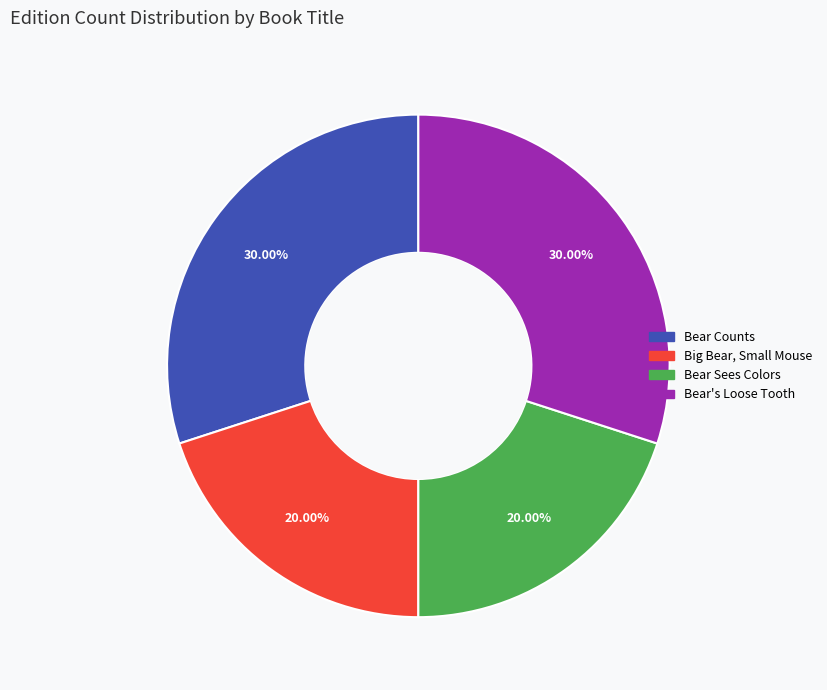

Is there a majority slice in this chart?

No